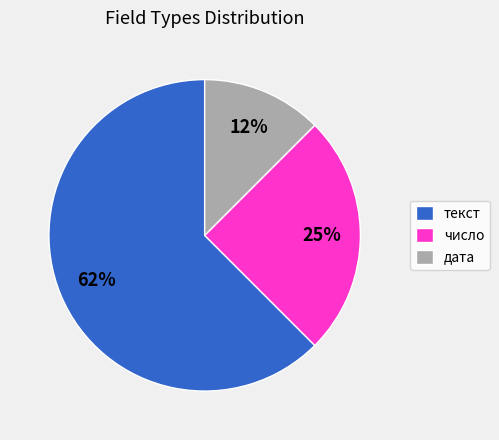

Is it true that дата is 12% of the pie?

True